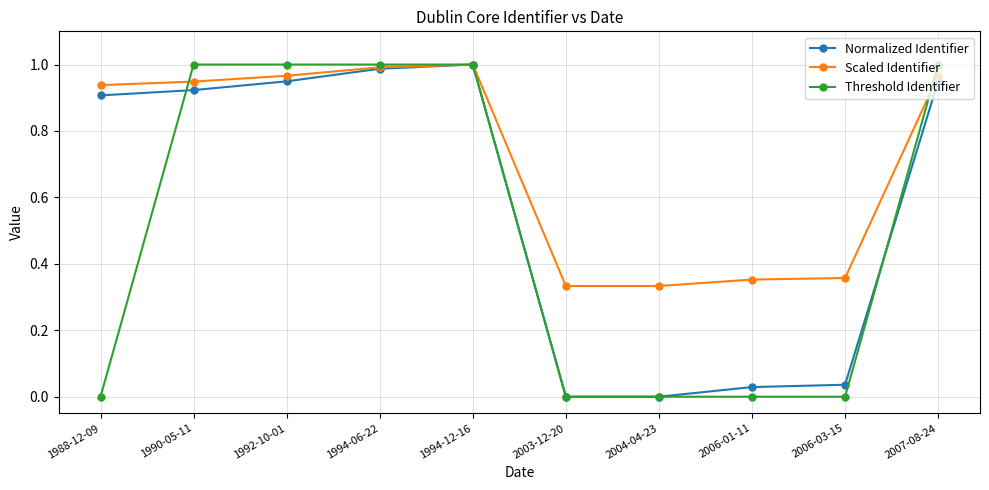

List the series in order of their overall mean, highest first.

Scaled Identifier, Normalized Identifier, Threshold Identifier